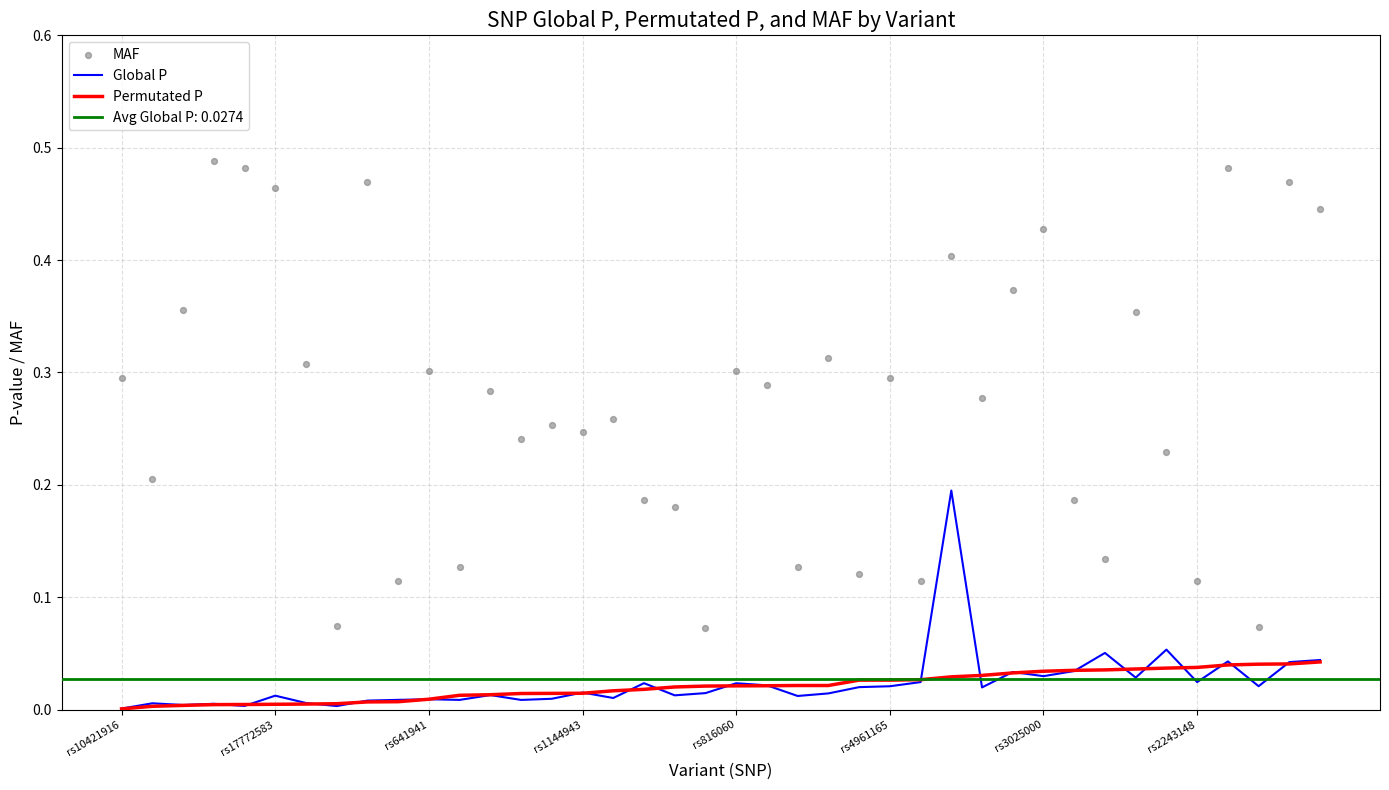

At which category is the sum across all series the highest?

27